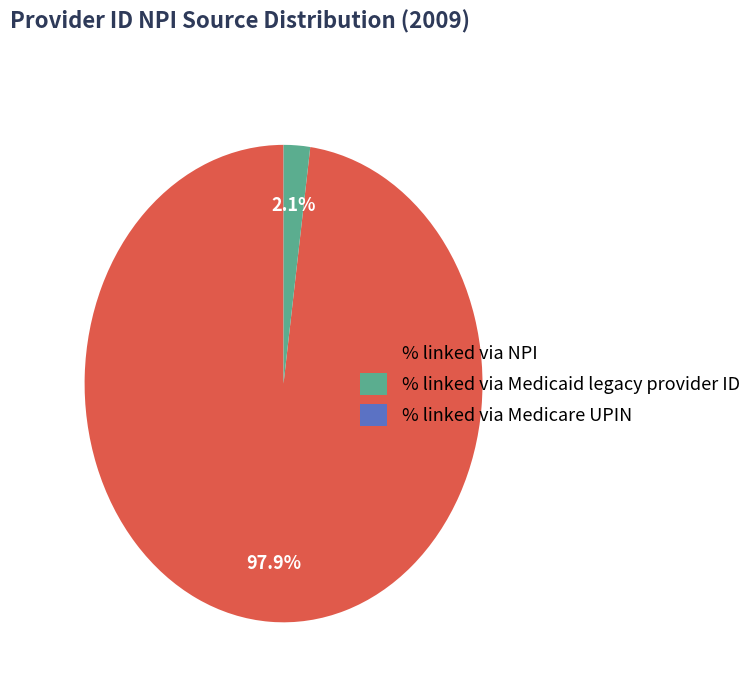

What is the largest slice in the pie chart?

% linked via NPI